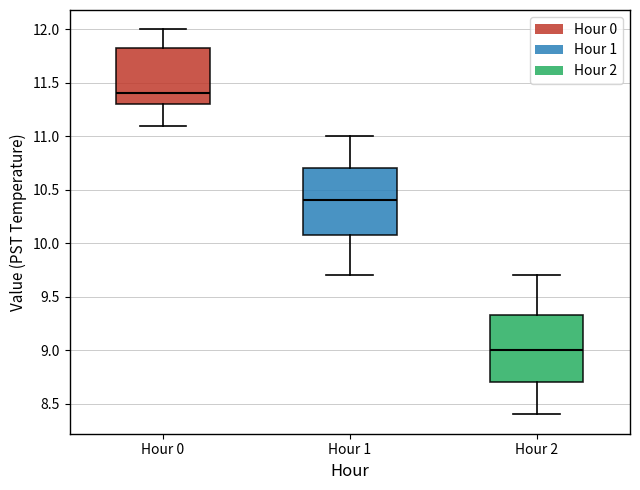

Which box's median line is the highest?

Hour 0